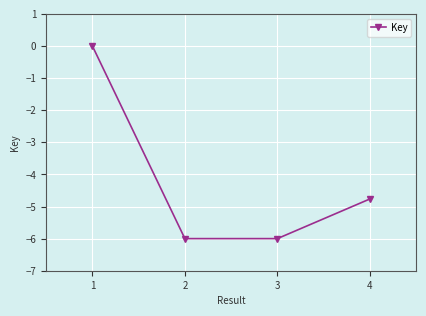

What is the value of the 2nd point from the left?

-6.0